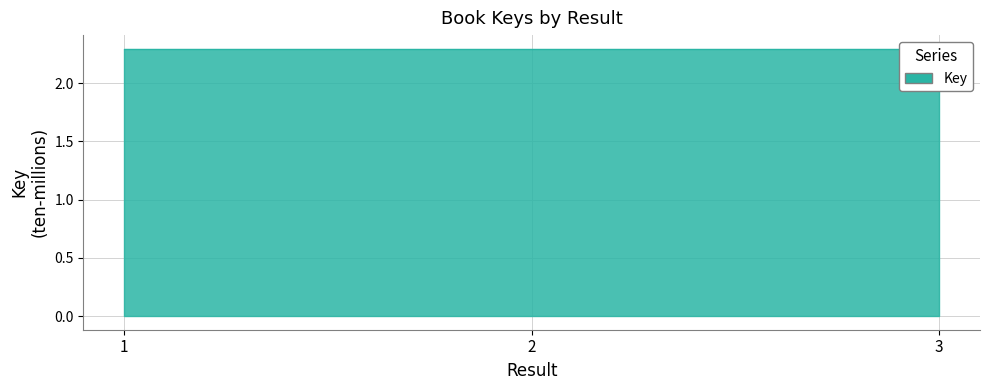

Rank the categories by value from highest to lowest.

3, 1, 2